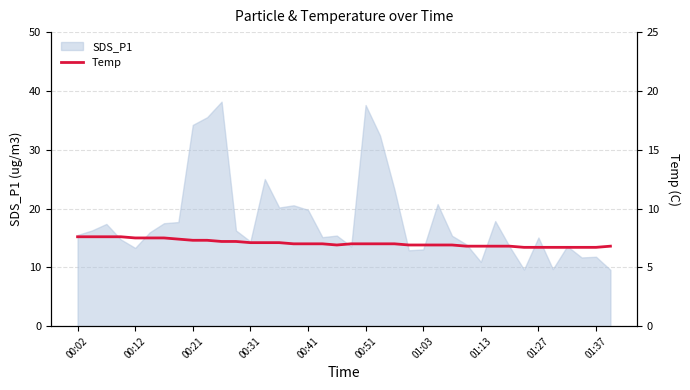

Which has a higher value, 23 or 31?

23